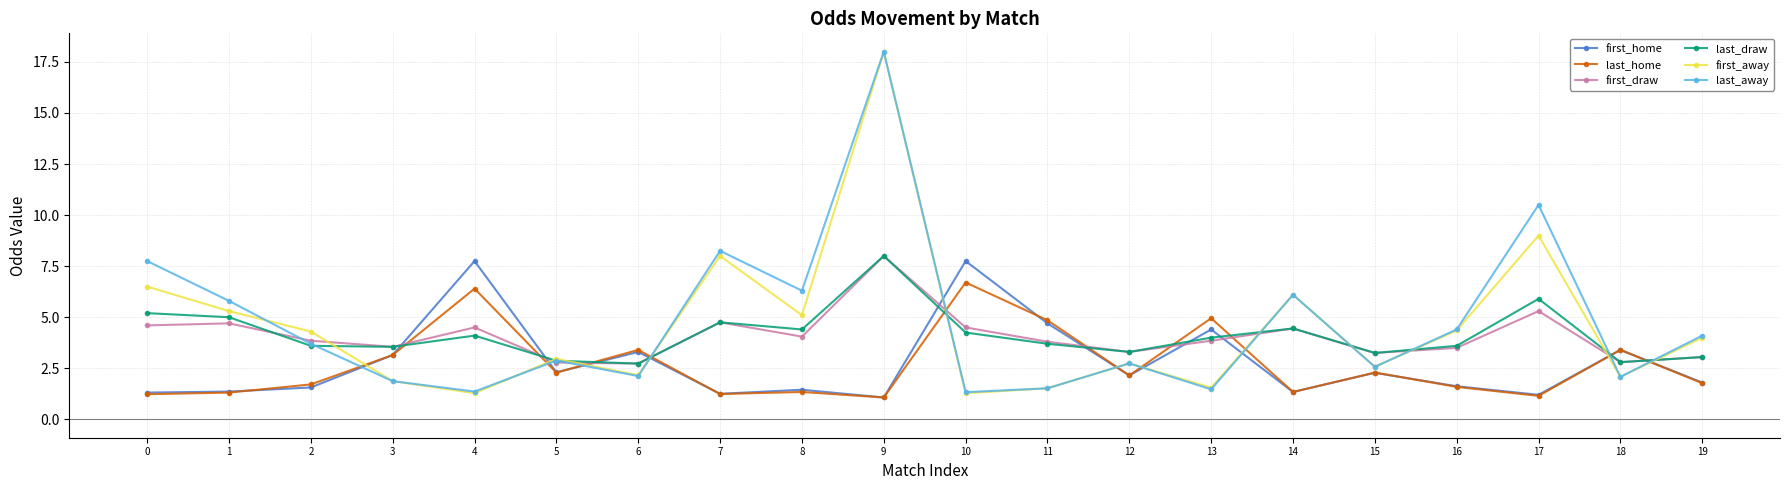

Where is the first local minimum for first_draw?

3